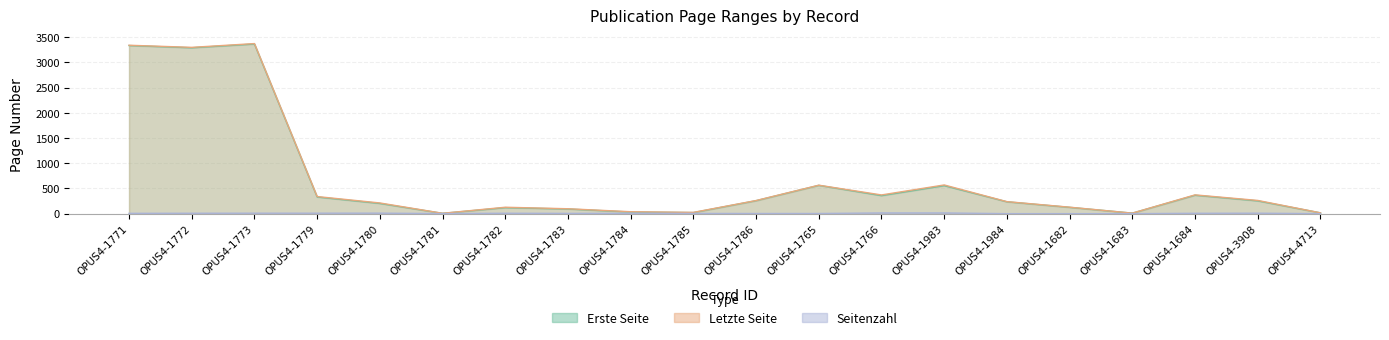

At which label is Letzte Seite closest to 1689?

OPUS4-1983